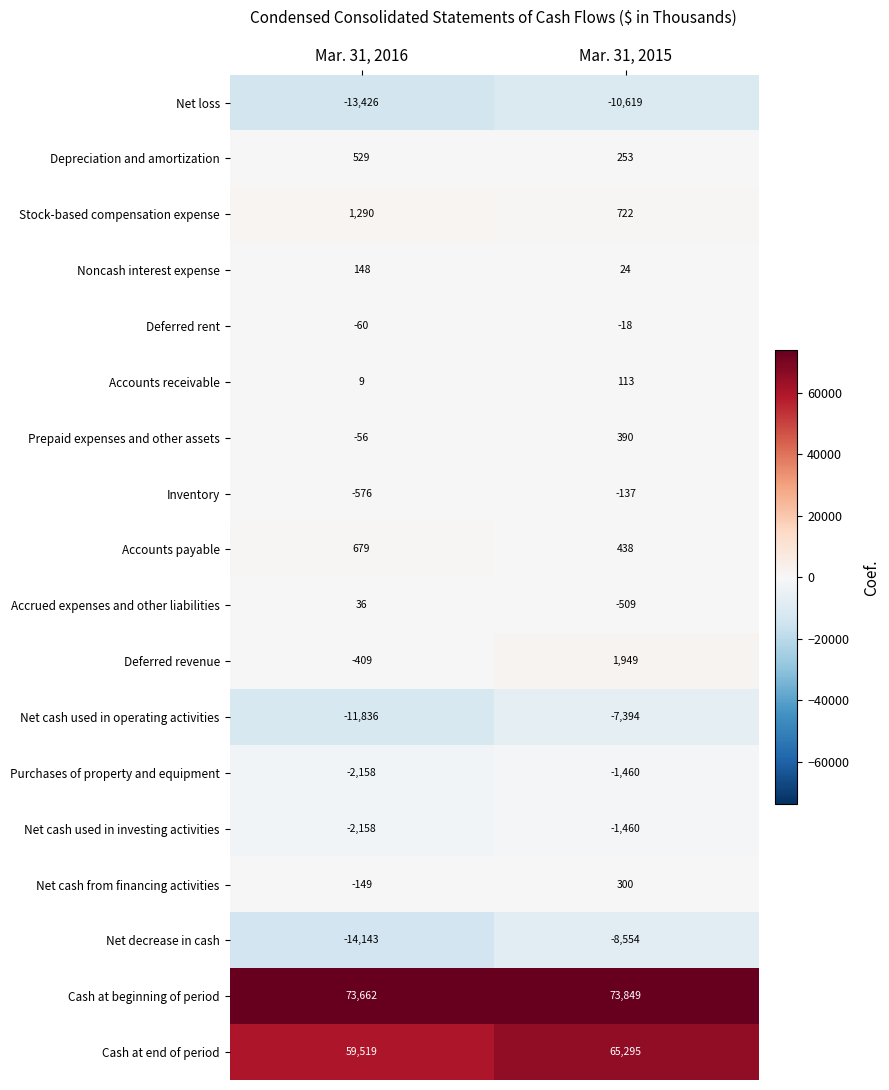

True or false: Accounts receivable has a value of 9 at Mar. 31, 2016.

True